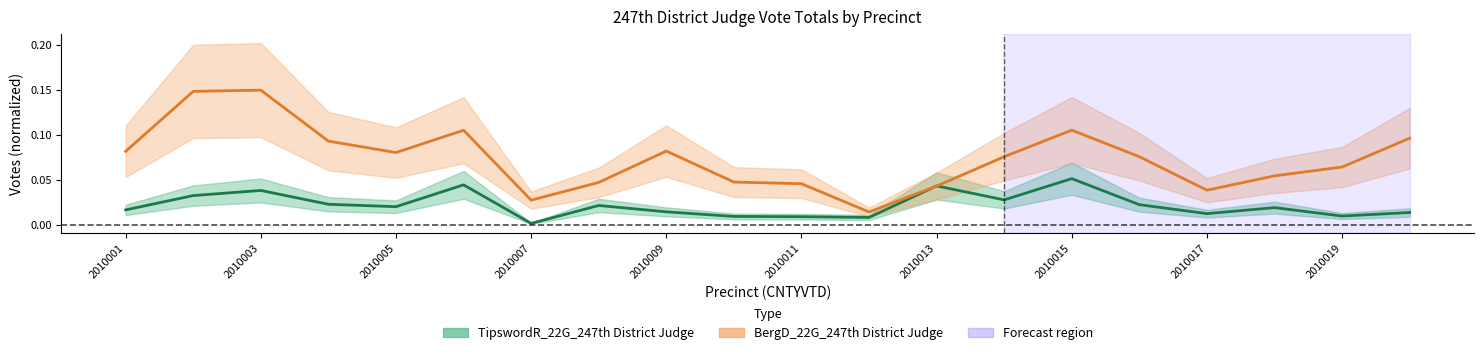

At how many categories does at least one series exceed 0?

20